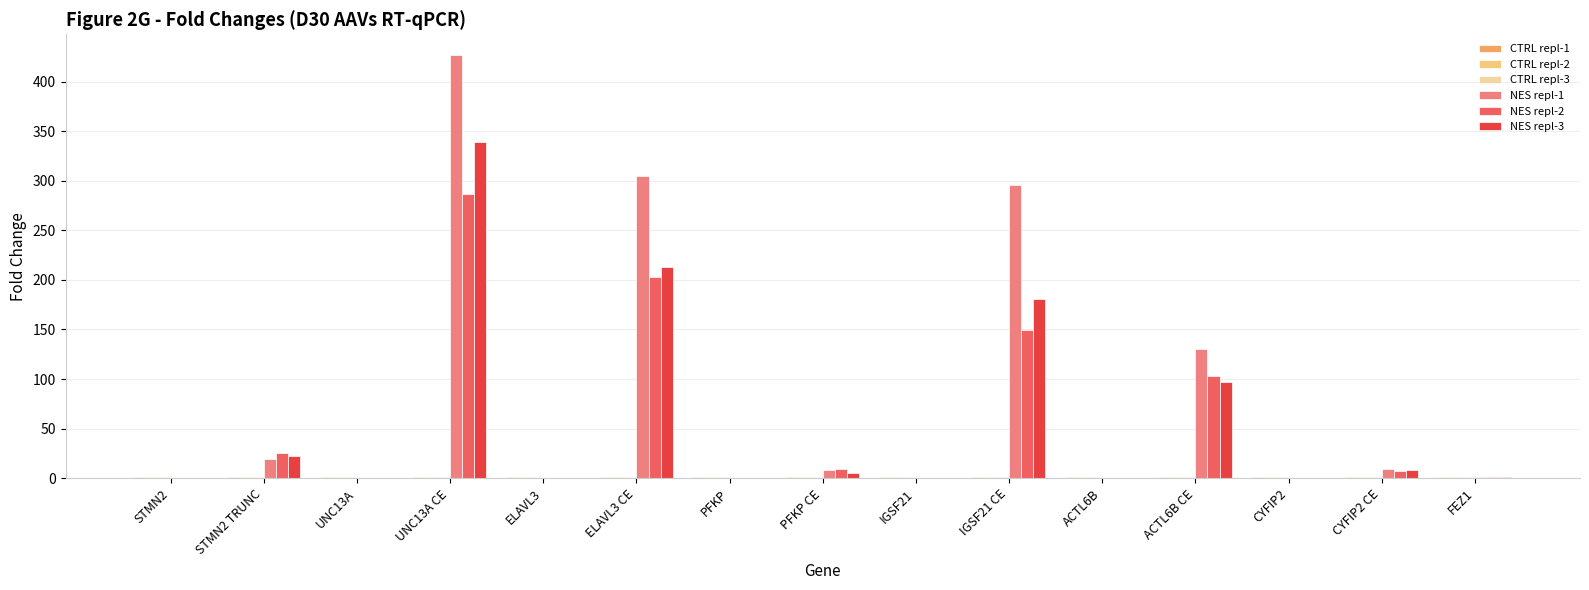

Count the number of categories in the chart.

15